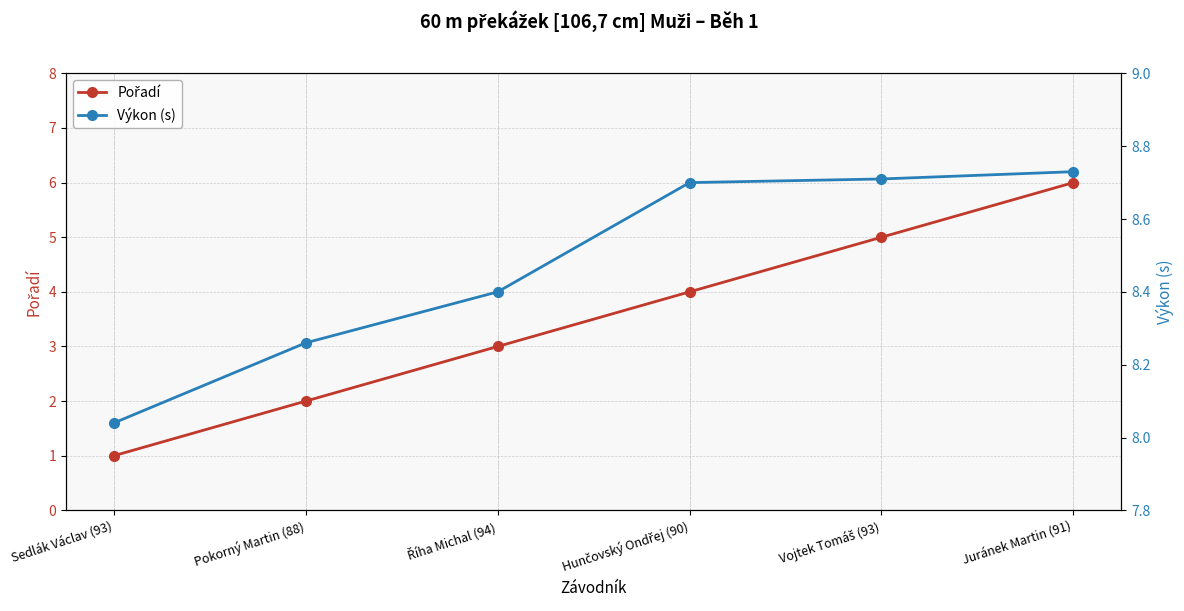

Reading right to left, extract all data points from this chart.

Pořadí: 6.0	5.0	4.0	3.0	2.0	1.0
Výkon (s): 8.7	8.7	8.7	8.4	8.3	8.0